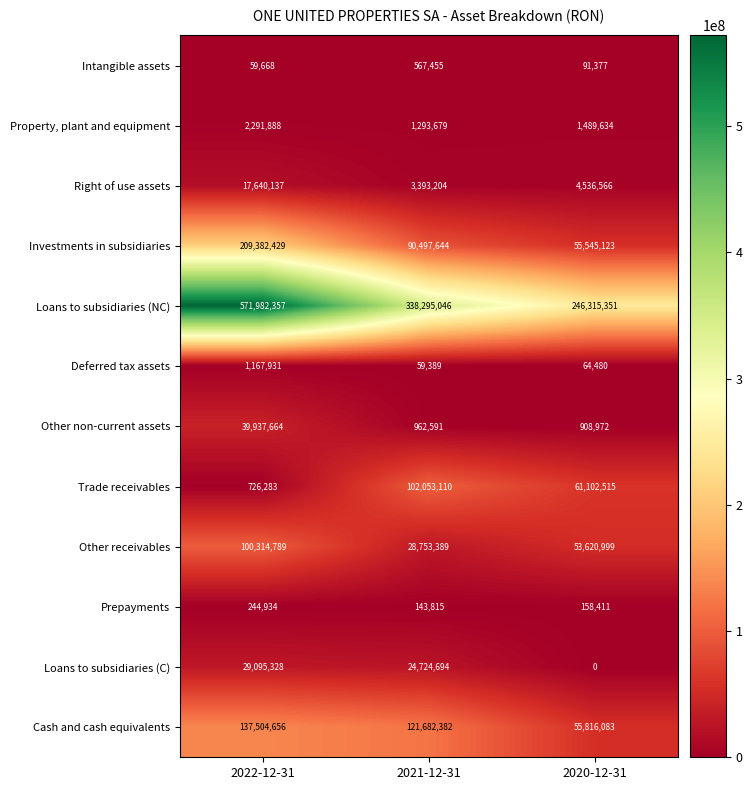

At 2020-12-31, list the series in order from smallest to largest.

Loans to subsidiaries (C), Deferred tax assets, Intangible assets, Prepayments, Other non-current assets, Property, plant and equipment, Right of use assets, Other receivables, Investments in subsidiaries, Cash and cash equivalents, Trade receivables, Loans to subsidiaries (NC)